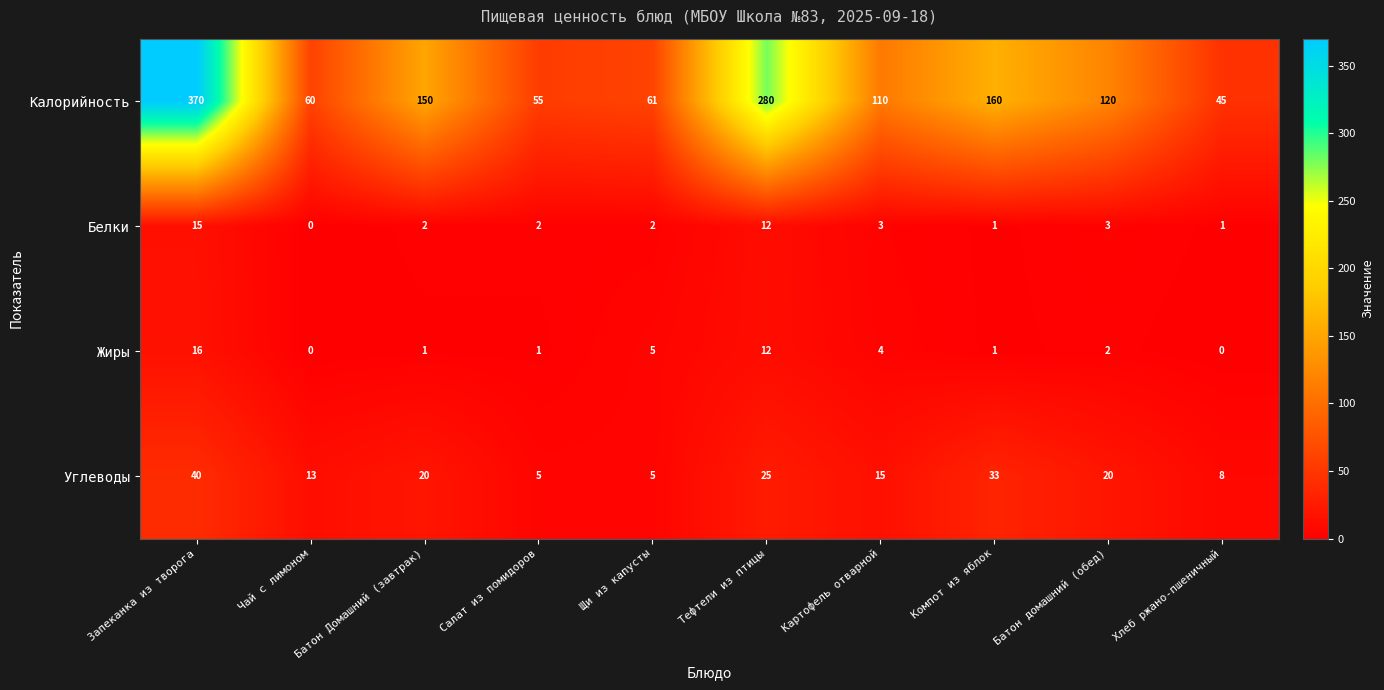

How many values in the Углеводы series are below 20?

5